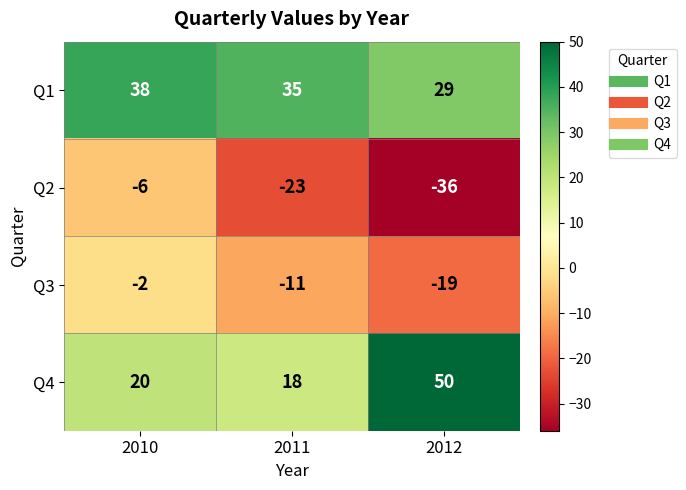

At which category is the sum across all series the highest?

2010